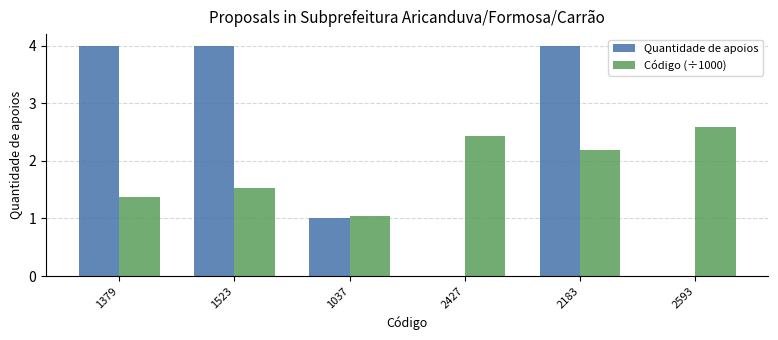

Which series changed the most between 1523 and 2593?

Quantidade de apoios